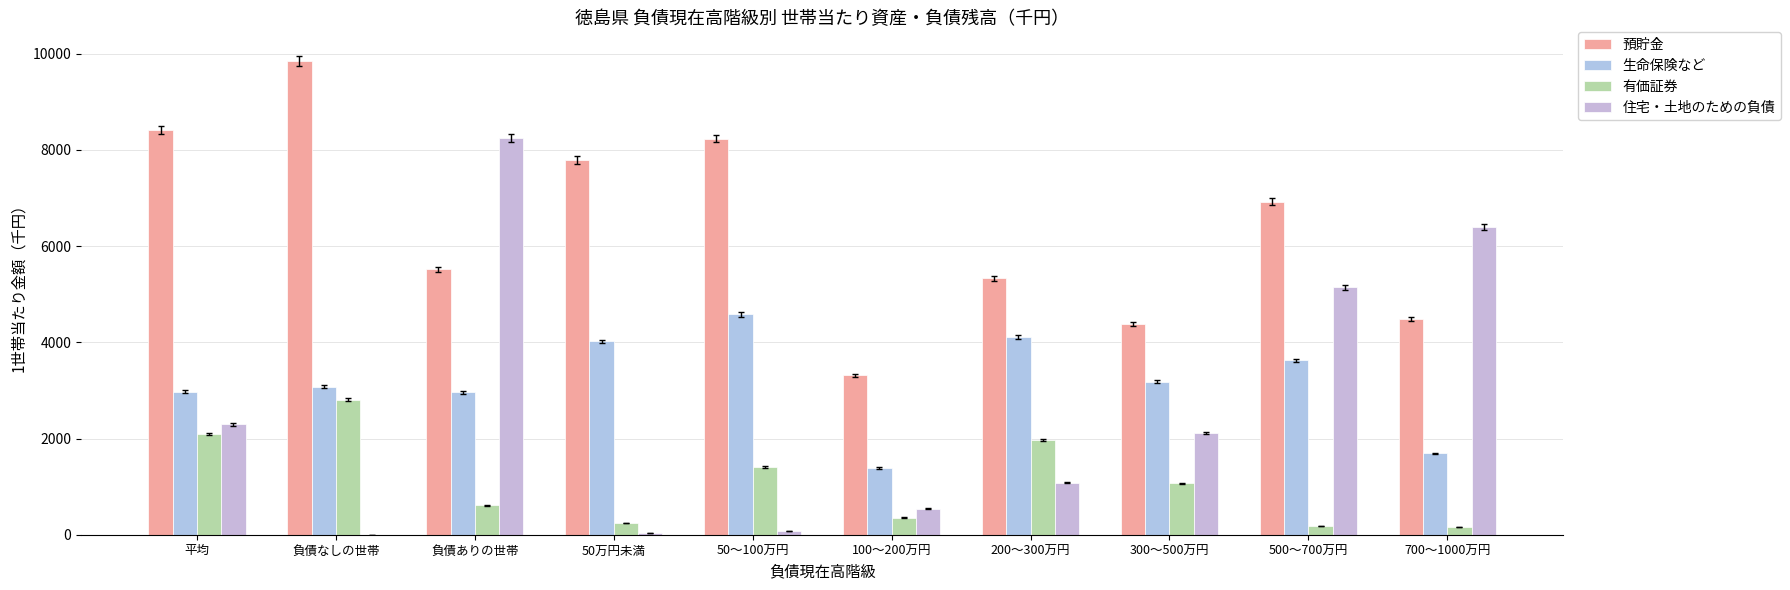

How many categories are shown in the chart?

10